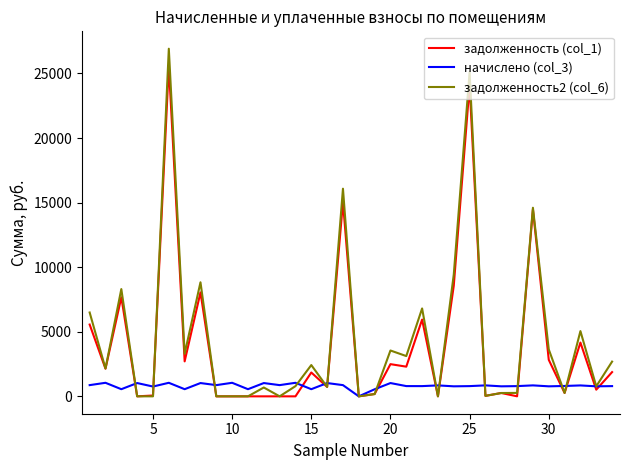

List the series in order of their peak value, highest first.

задолженность2 (col_6), задолженность (col_1), начислено (col_3)